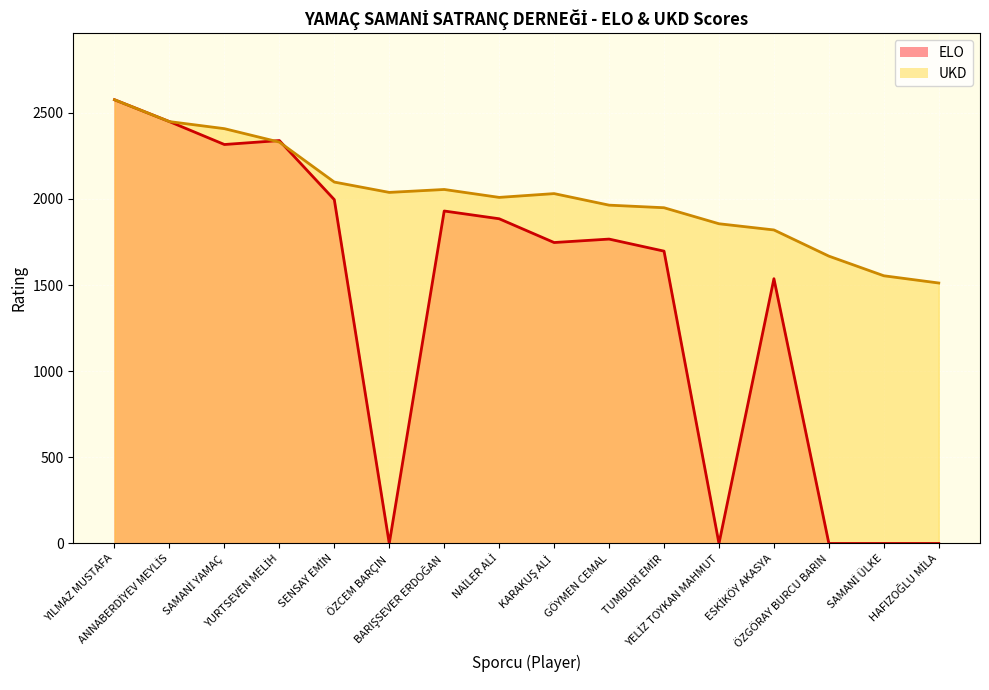

What are all the series names shown in the legend?

ELO, UKD